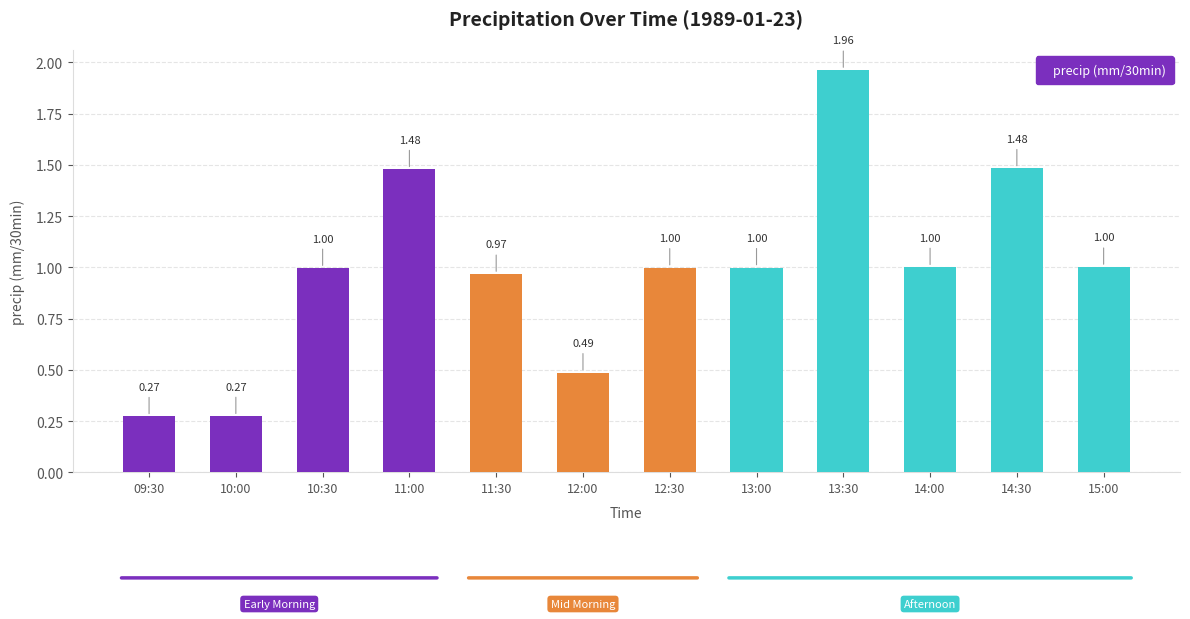

What is the average value?

1.0